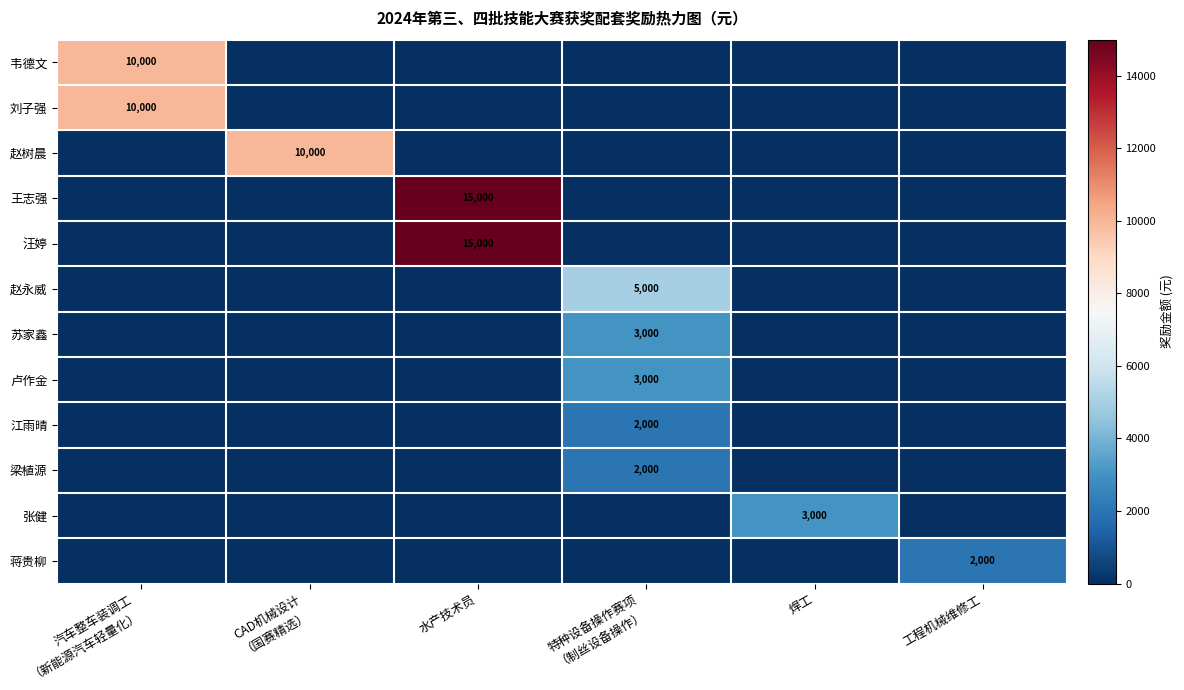

Is it true that 王志强 equals 26809 at 水产技术员?

False